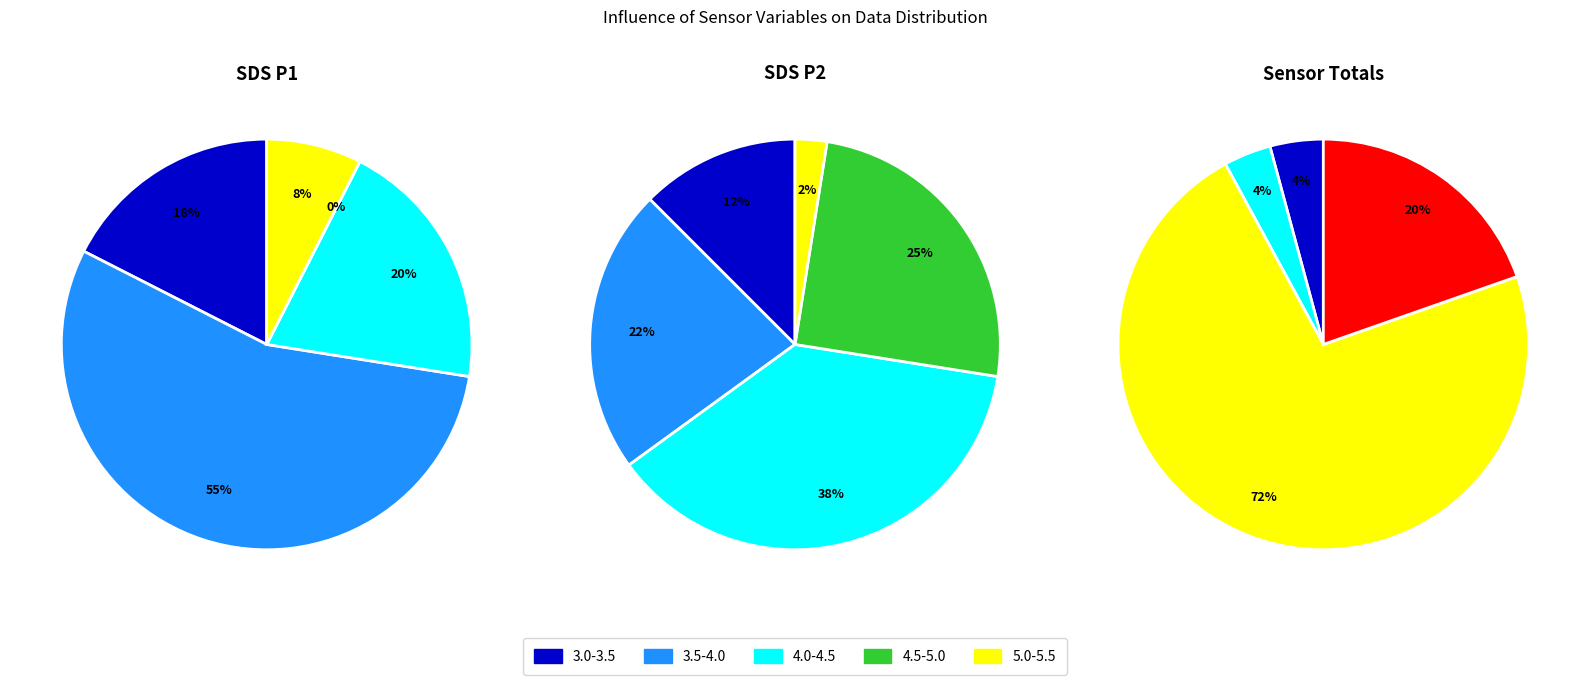

What is the smallest slice in the pie chart?

SDS_P1